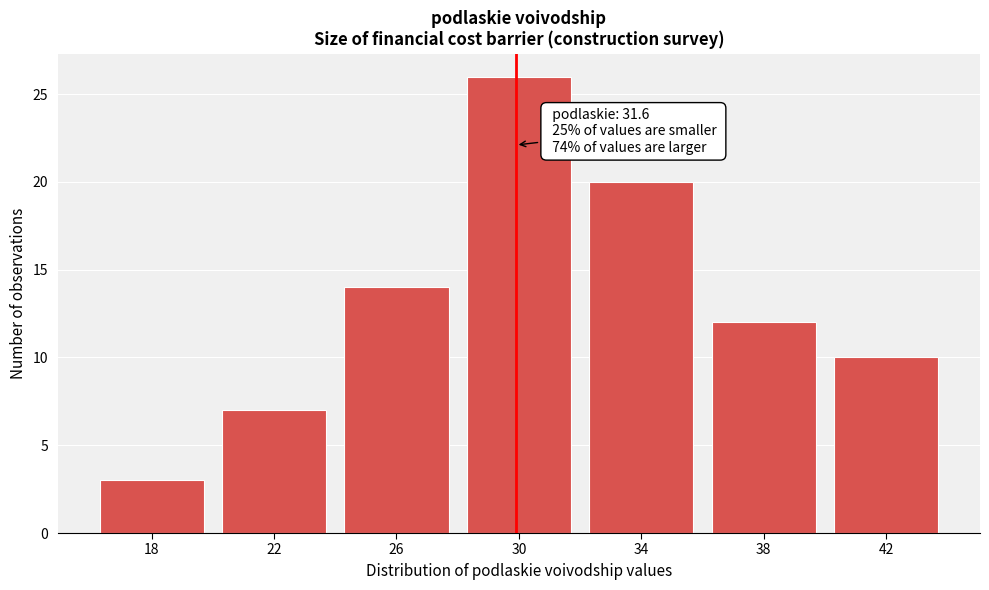

Reading left to right, what are all the values shown in this chart?

18=3	22=7	26=14	30=26	34=20	38=12	42=10